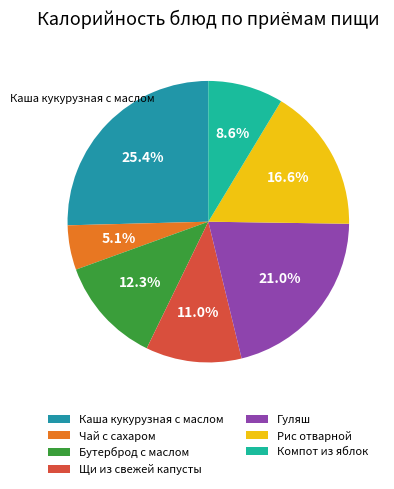

How many segments does this pie chart have?

7